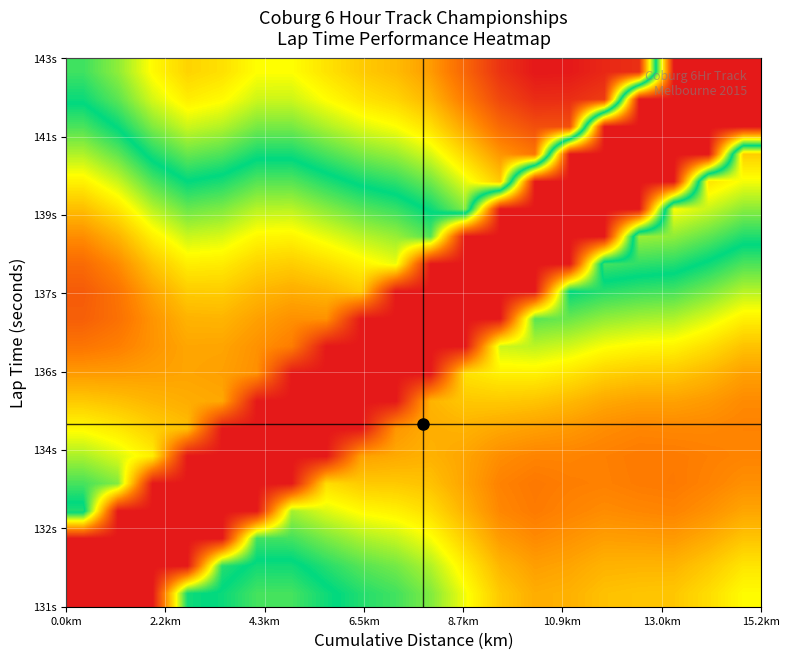

What is the maximum value shown in the chart?

1.0